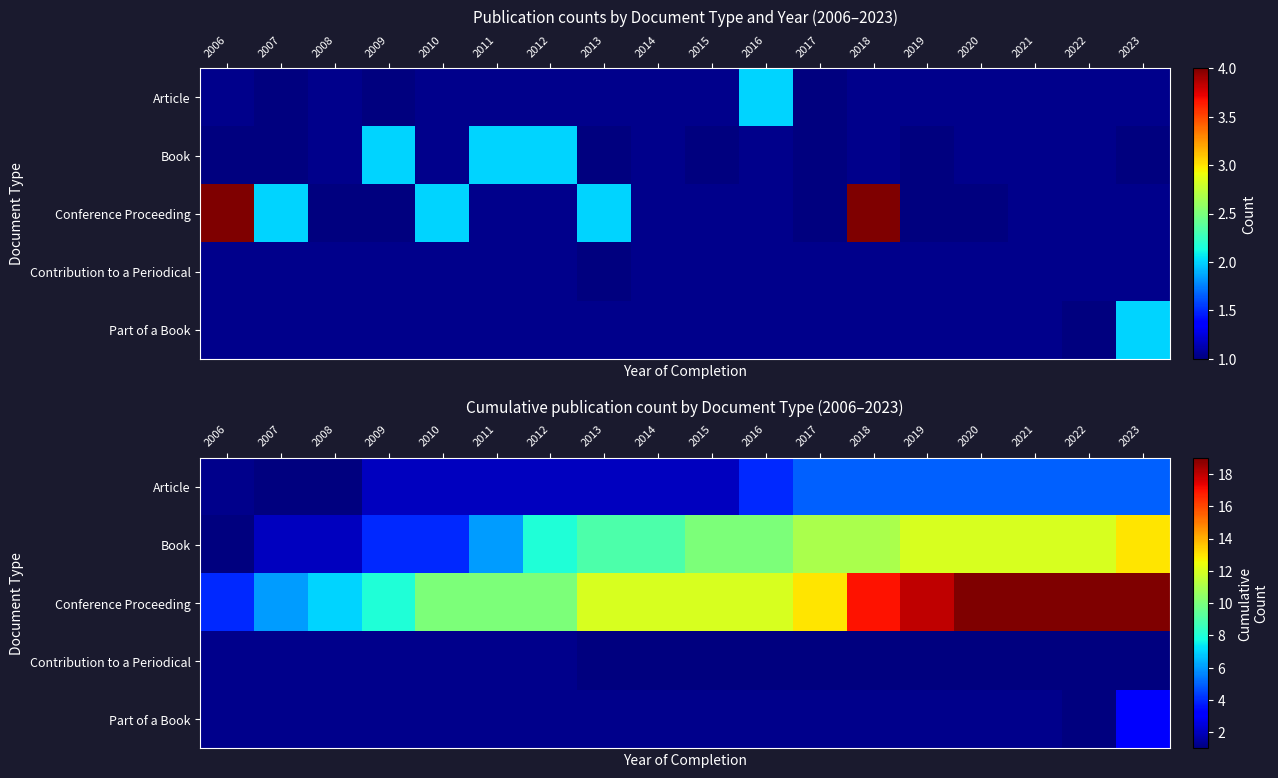

Which category has the highest value across all series?

2020